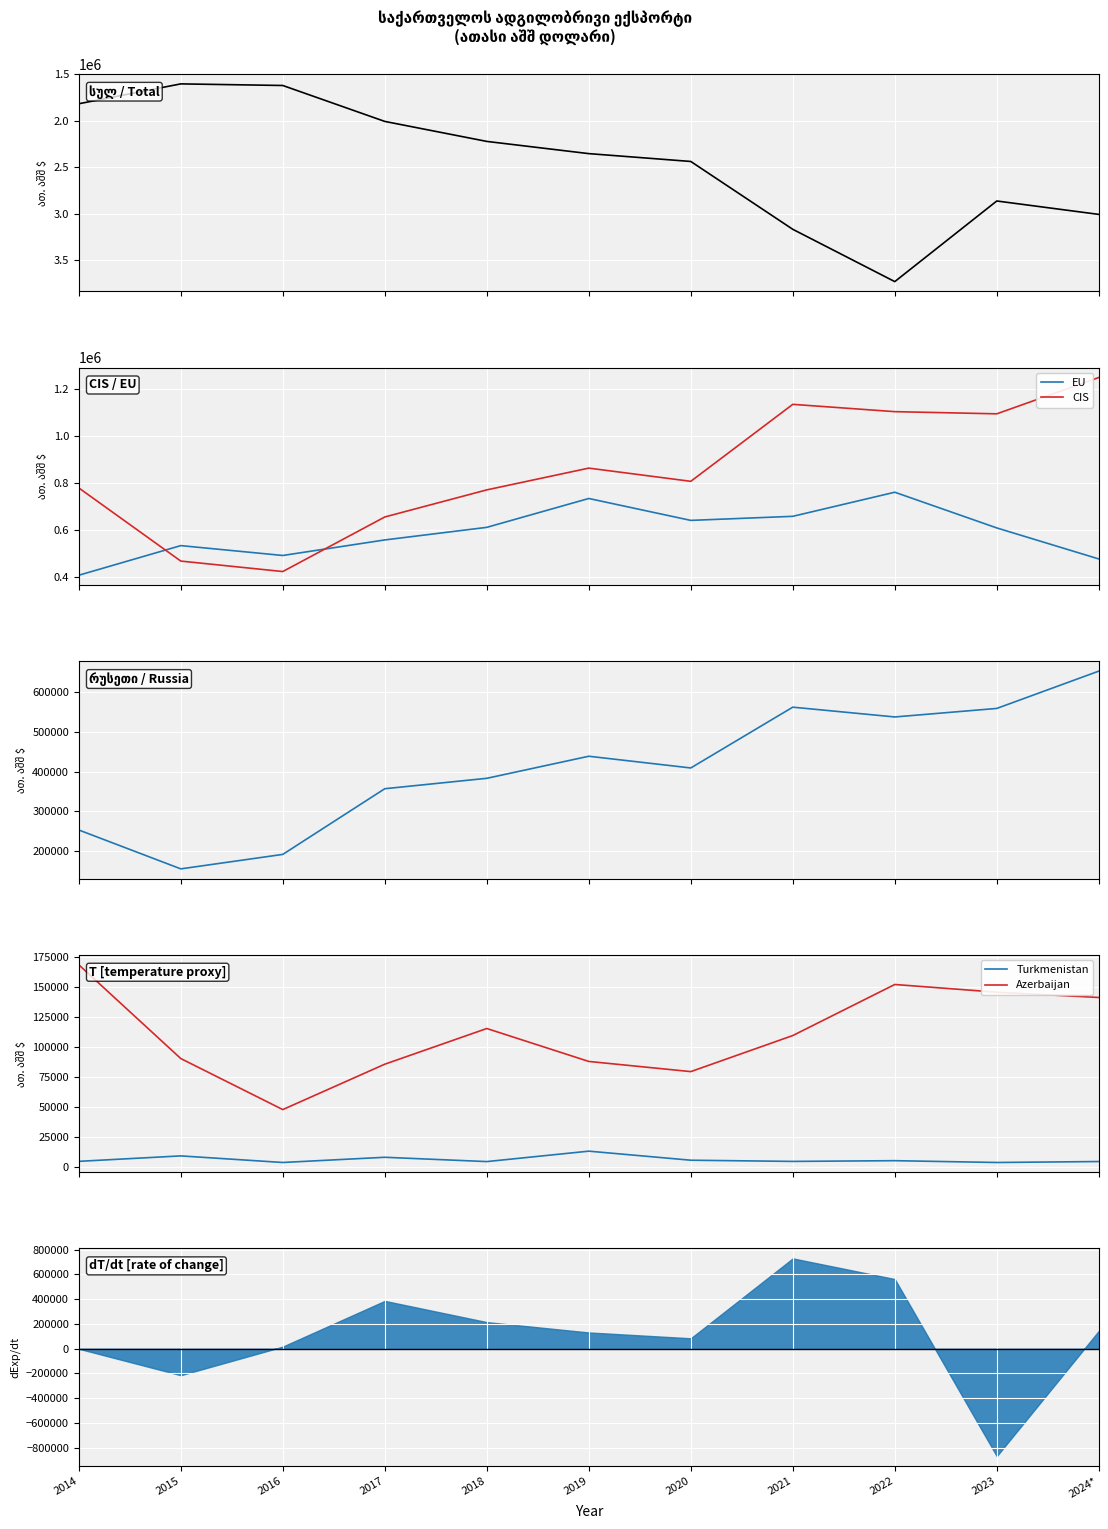

What is the sum of all EU values?

6486927.6